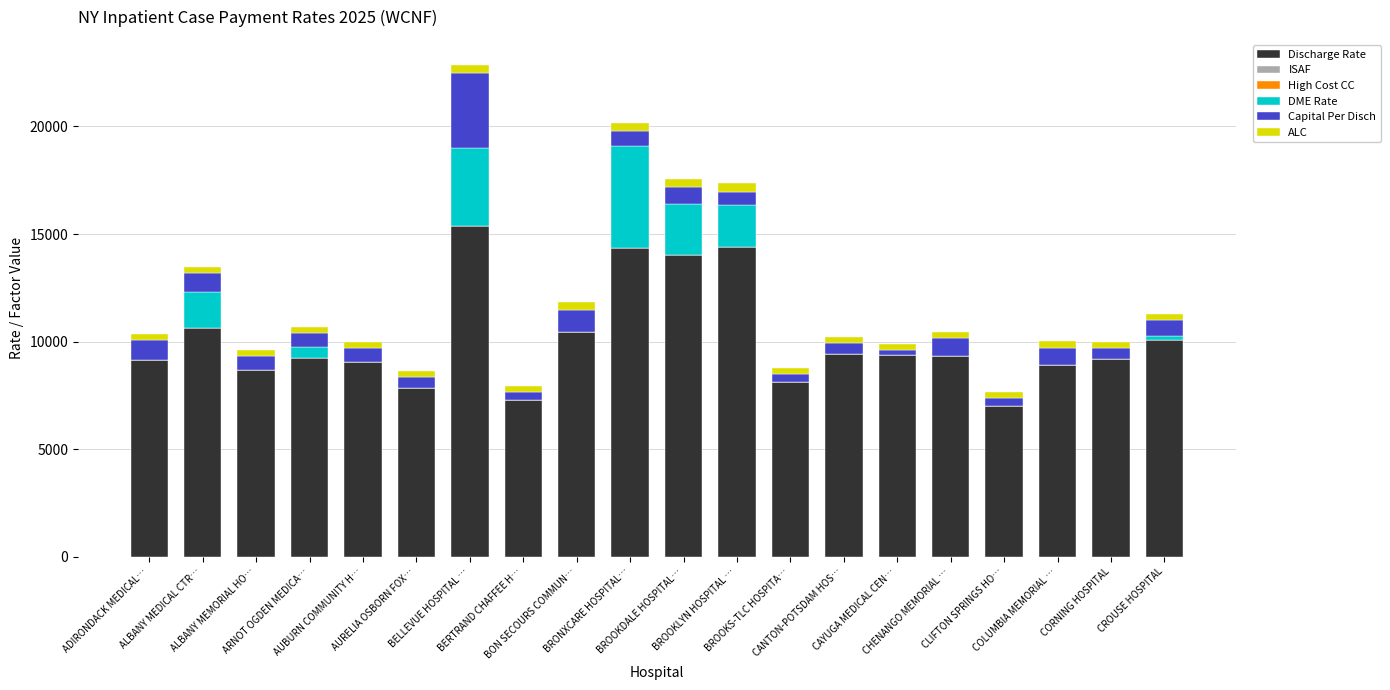

What is the highest value of the Discharge Rate series?

15360.3